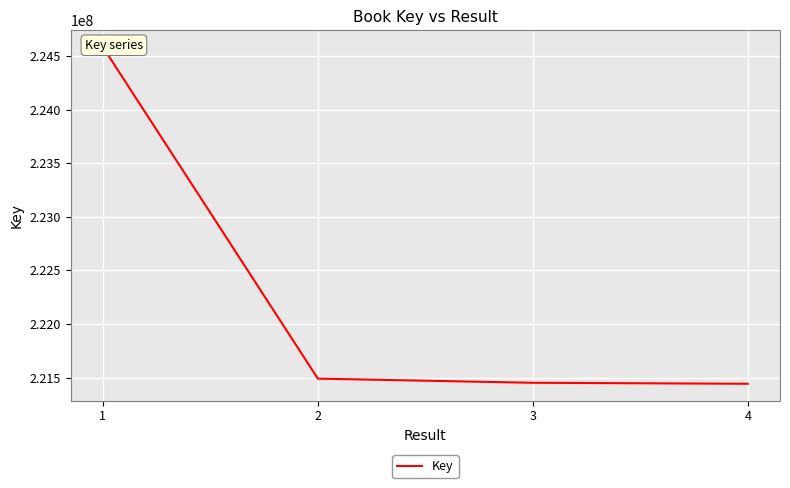

Reading left to right, list all the values displayed in this chart.

224583369	221490053	221451305	221442155